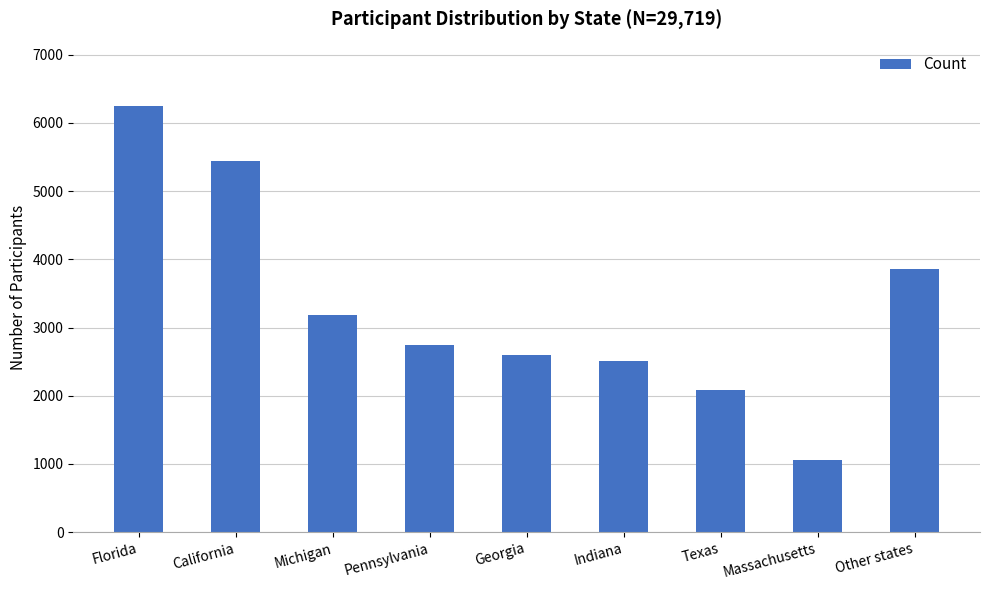

What is the greatest value displayed?

6241